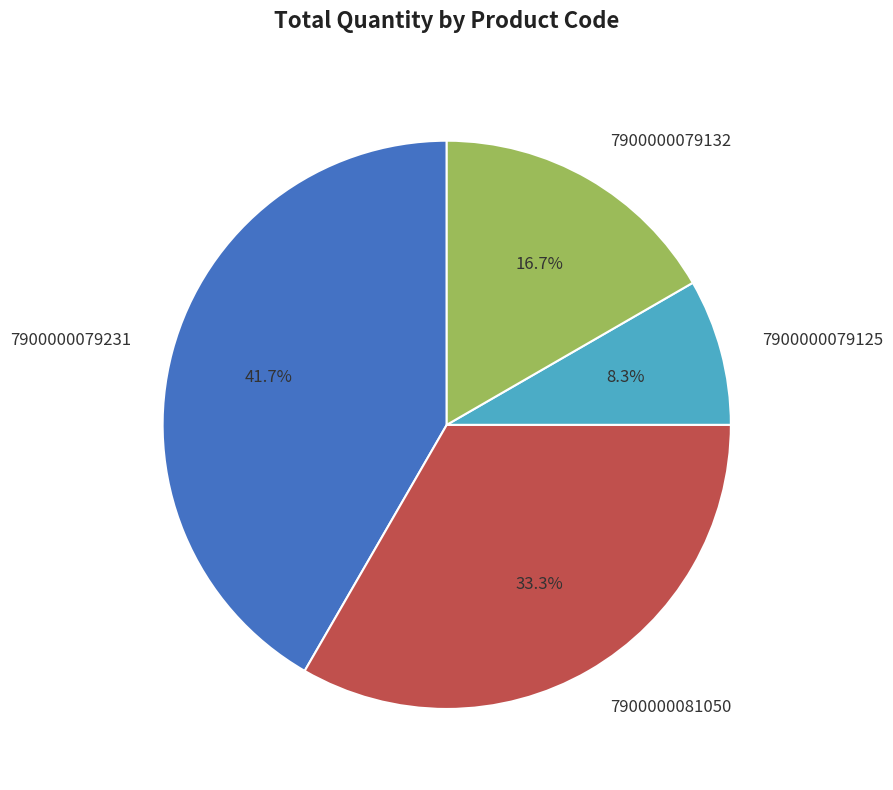

True or false: 7900000079125 accounts for 8% of the total.

True